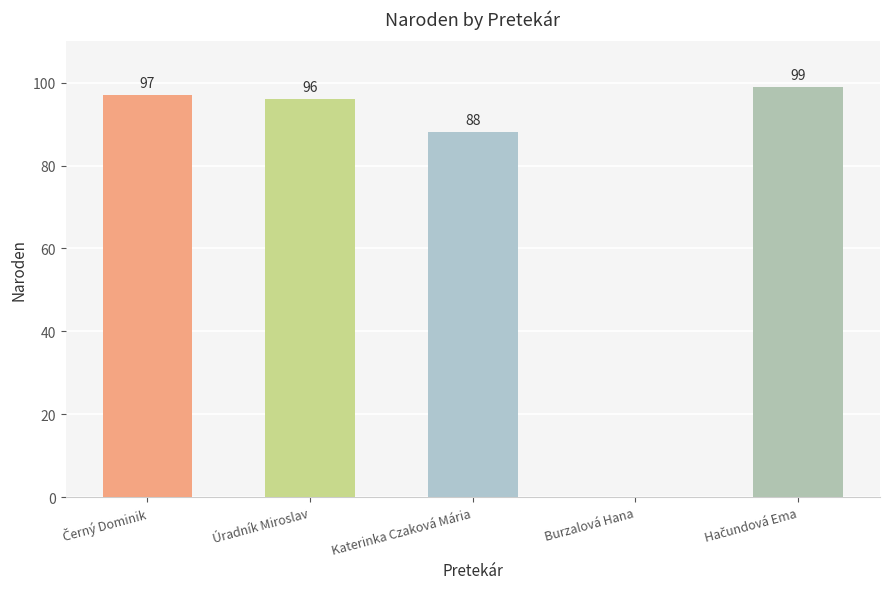

True or false: the data shows 144 at Katerinka Czaková Mária.

False